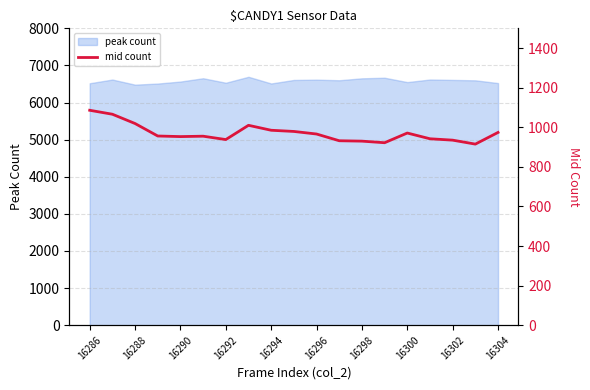

Is it true that peak count equals 4309 at 16294?

False